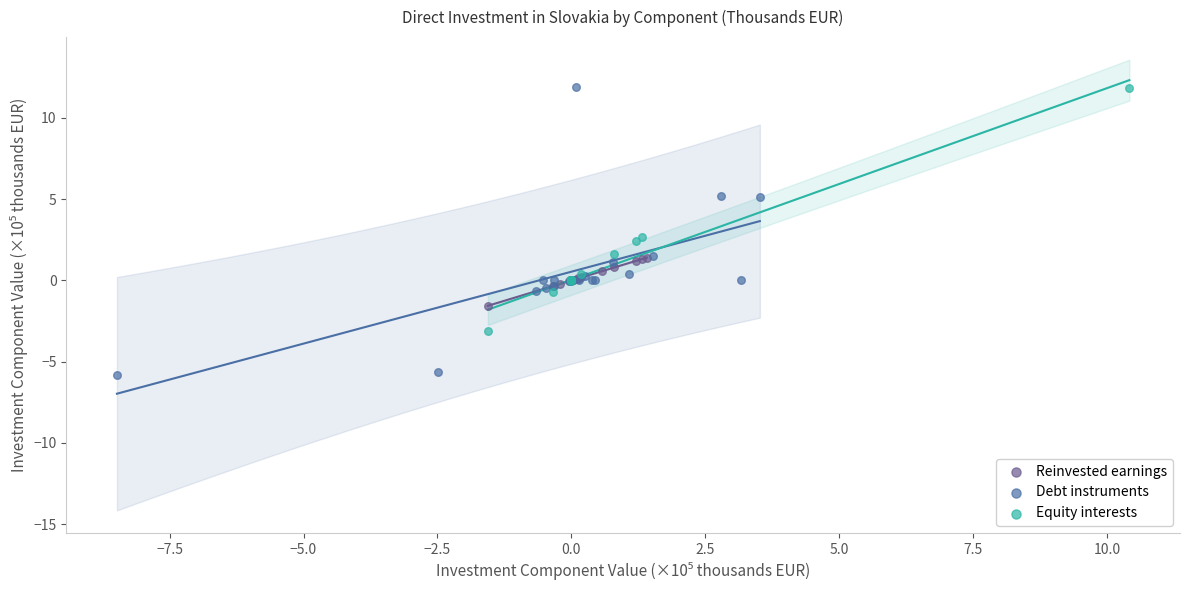

Which series contains the lowest Y value?

Debt instruments